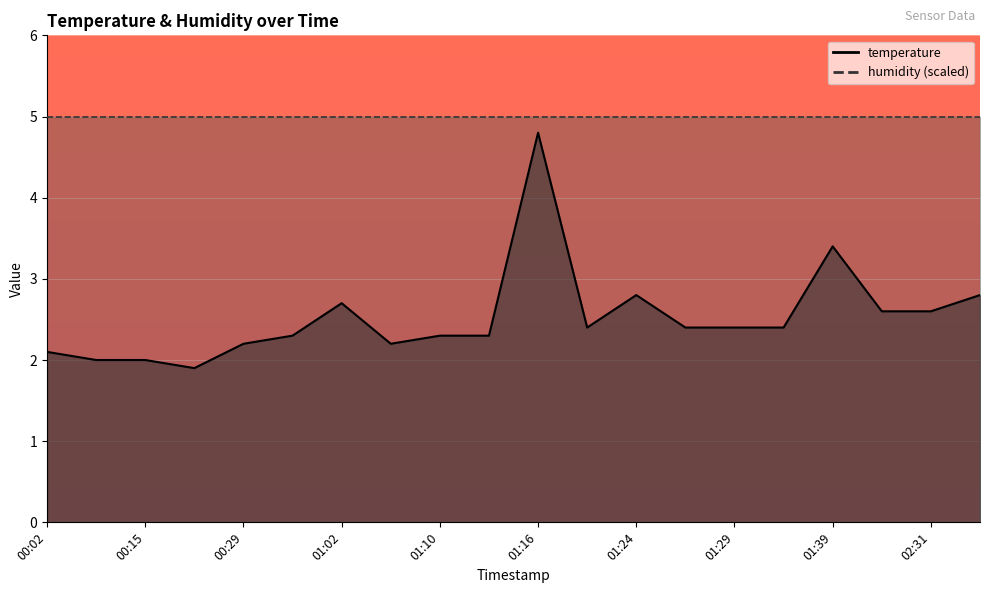

Reading right to left, extract all data points from this chart.

2.8	2.6	2.6	3.4	2.4	2.4	2.4	2.8	2.4	4.8	2.3	2.3	2.2	2.7	2.3	2.2	1.9	2.0	2.0	2.1